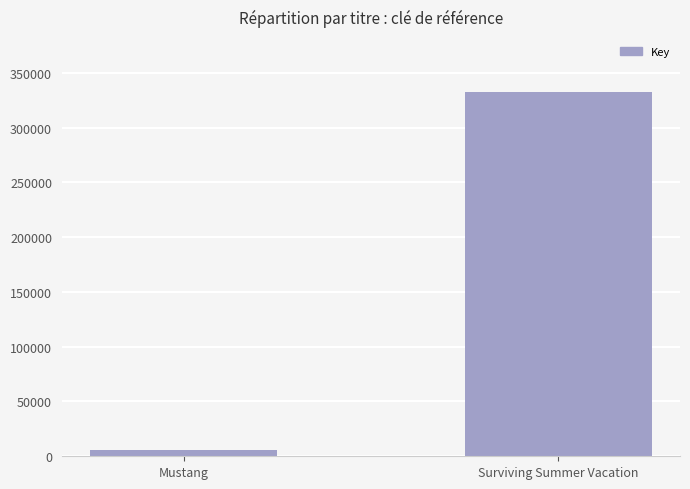

How many values are below 332711?

1